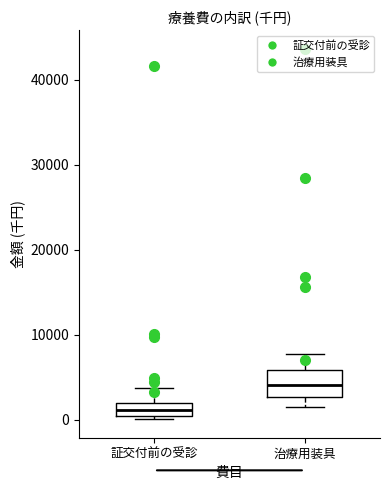

Which box has the highest median line?

治療用装具